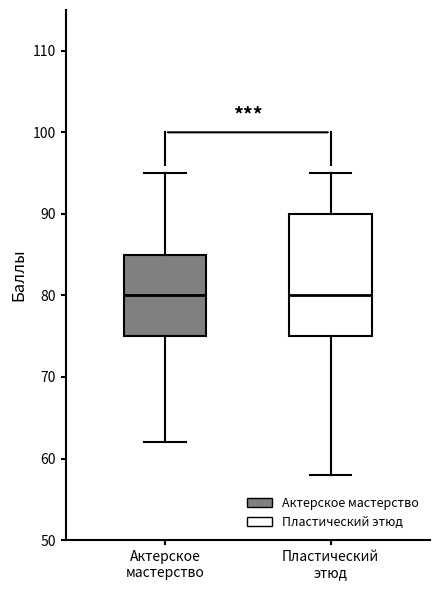

Reading left to right, read every box against the y-axis: the position of its median line, the range the box covers, and the ends of its whiskers. The values are not printed on the chart, so give them approximately, as read against the axis.

Актерское мастерство: median 80, box 75 to 85, whiskers 62 to 95
Пластический этюд: median 80, box 75 to 90, whiskers 58 to 95